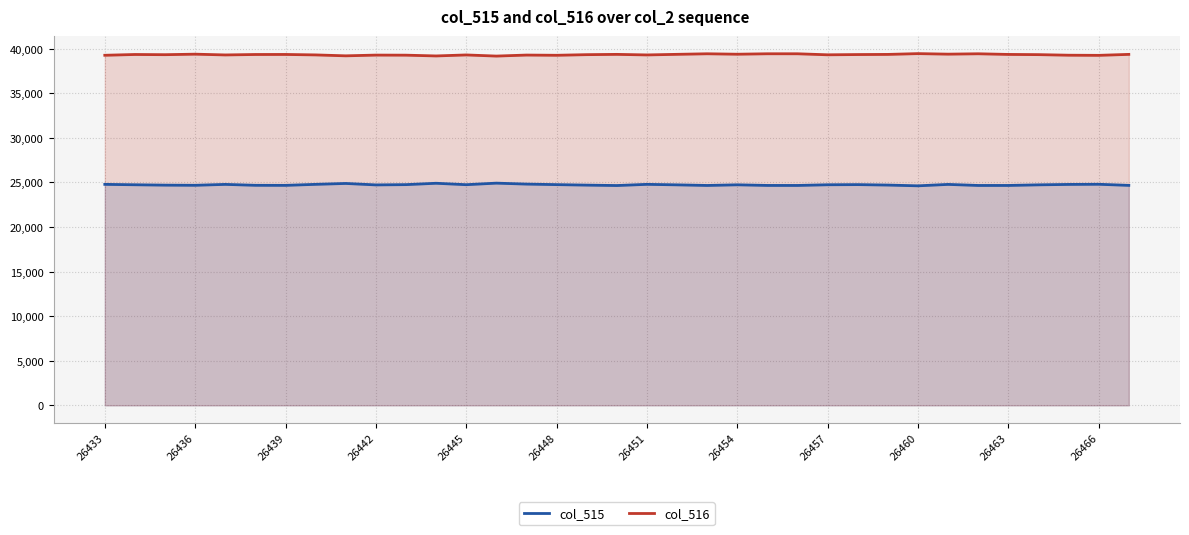

Reading right to left, extract all data points from this chart.

col_515: 24675	24799	24782	24735	24667	24666	24784	24625	24710	24761	24744	24667	24669	24739	24666	24734	24791	24658	24704	24760	24819	24926	24752	24912	24759	24728	24891	24791	24677	24684	24786	24685	24702	24744	24789
col_516: 39370	39262	39278	39342	39365	39438	39396	39456	39367	39351	39323	39438	39439	39389	39438	39376	39309	39371	39339	39270	39294	39180	39308	39195	39282	39291	39208	39311	39362	39357	39308	39394	39336	39358	39271